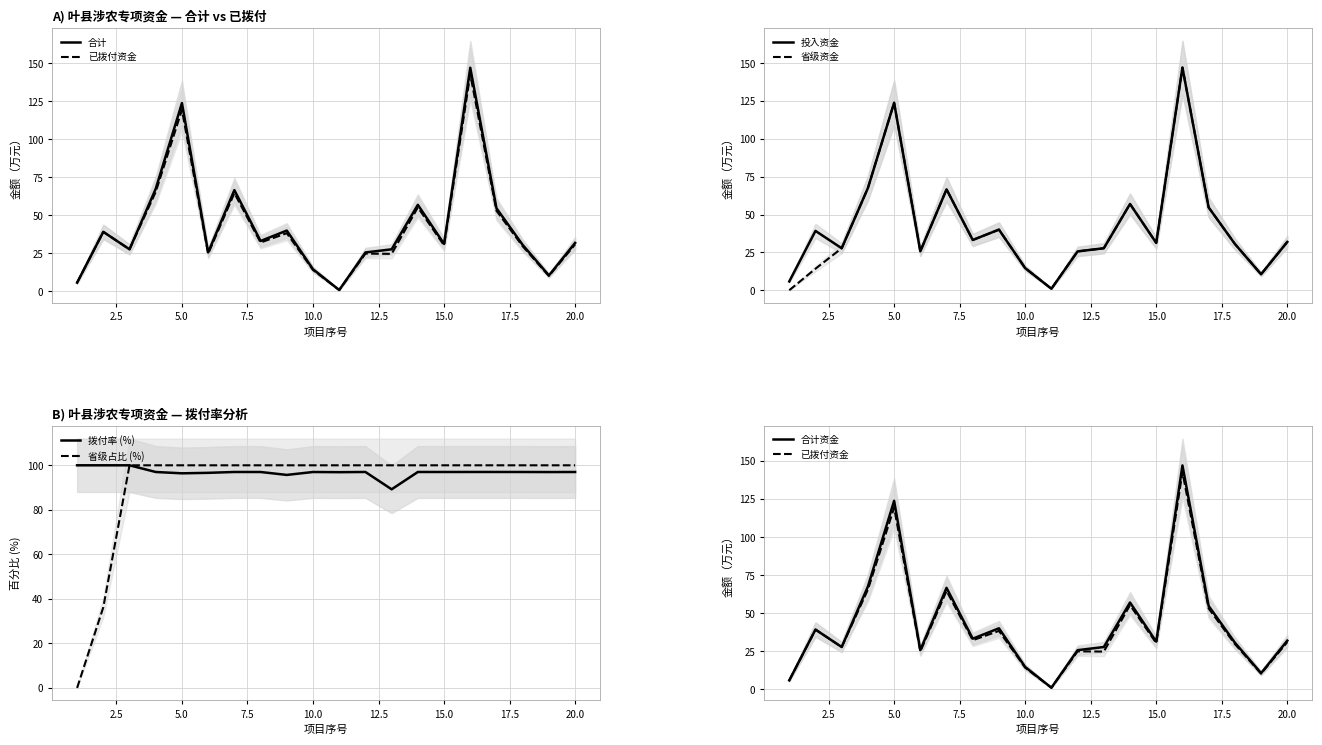

What is the average value of the 投入资金 series?

43.1